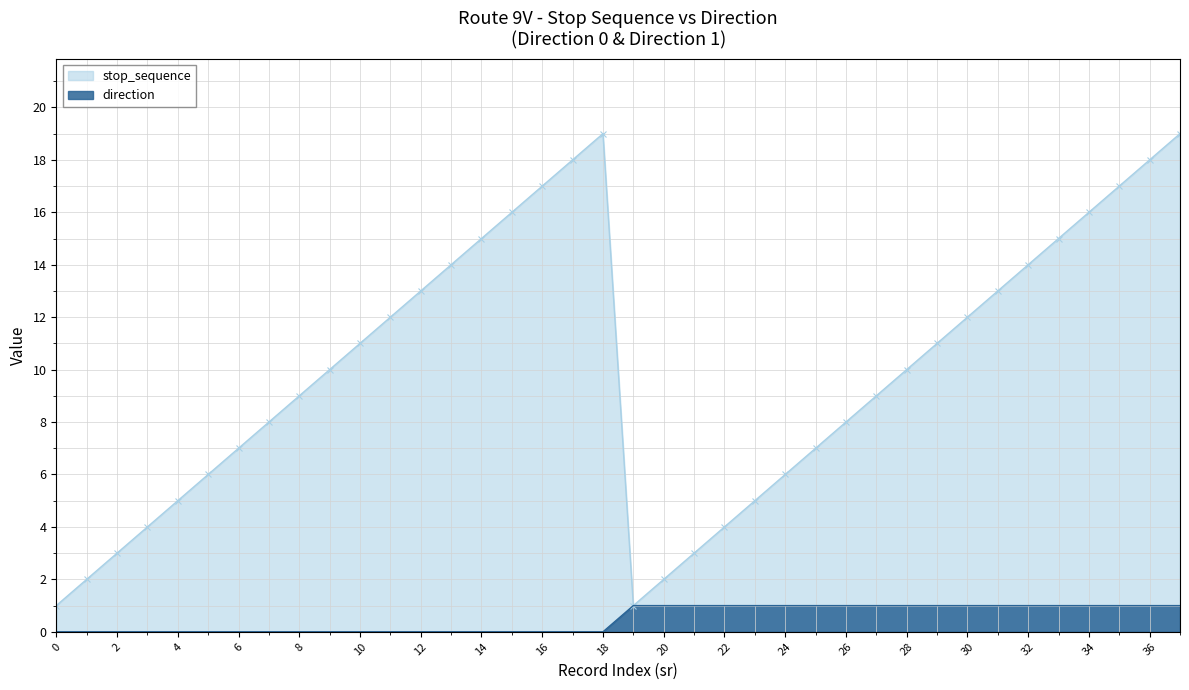

Reading left to right, list all the values displayed in this chart.

stop_sequence: 1	2	3	4	5	6	7	8	9	10	11	12	13	14	15	16	17	18	19	1	2	3	4	5	6	7	8	9	10	11	12	13	14	15	16	17	18	19
direction: 0	0	0	0	0	0	0	0	0	0	0	0	0	0	0	0	0	0	0	1	1	1	1	1	1	1	1	1	1	1	1	1	1	1	1	1	1	1